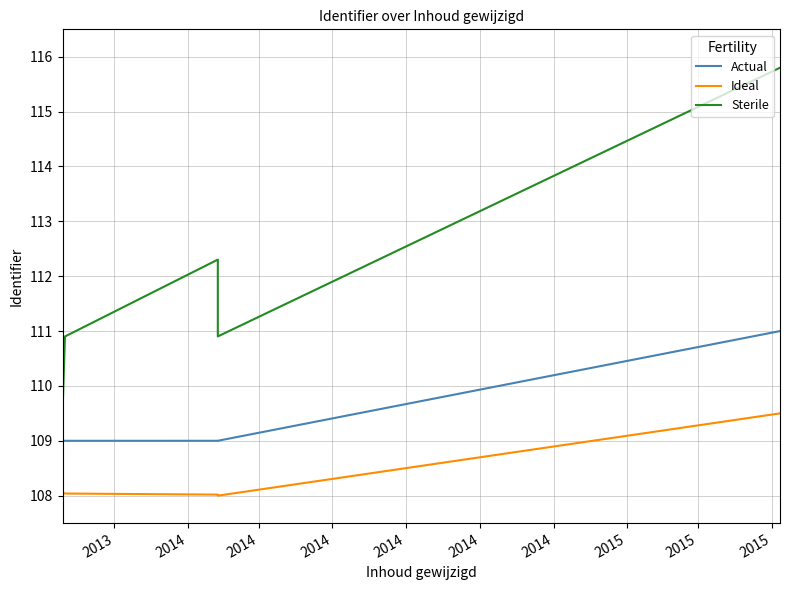

How many lines are shown in the chart?

3